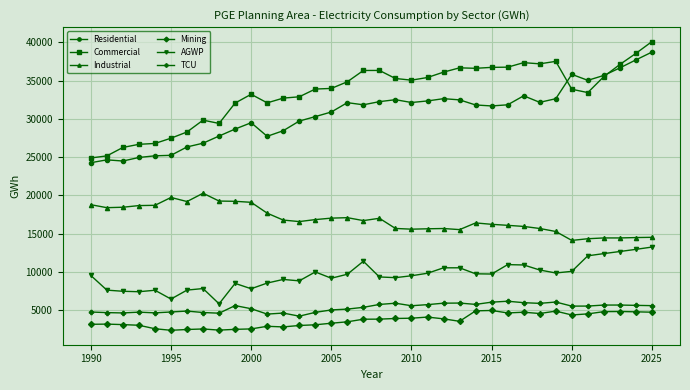

What is the greatest value displayed?

40100.4